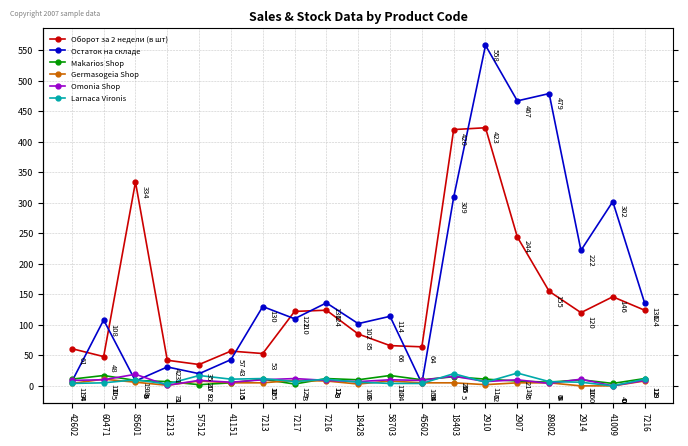

Does the chart have visible grid lines?

Yes